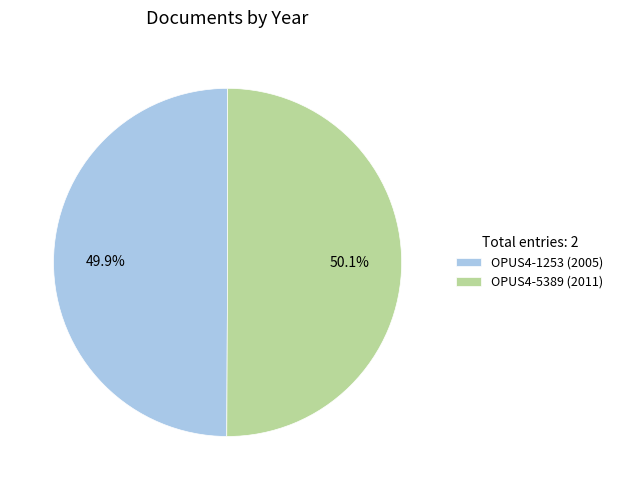

Is there any slice that represents more than half of the pie?

Yes